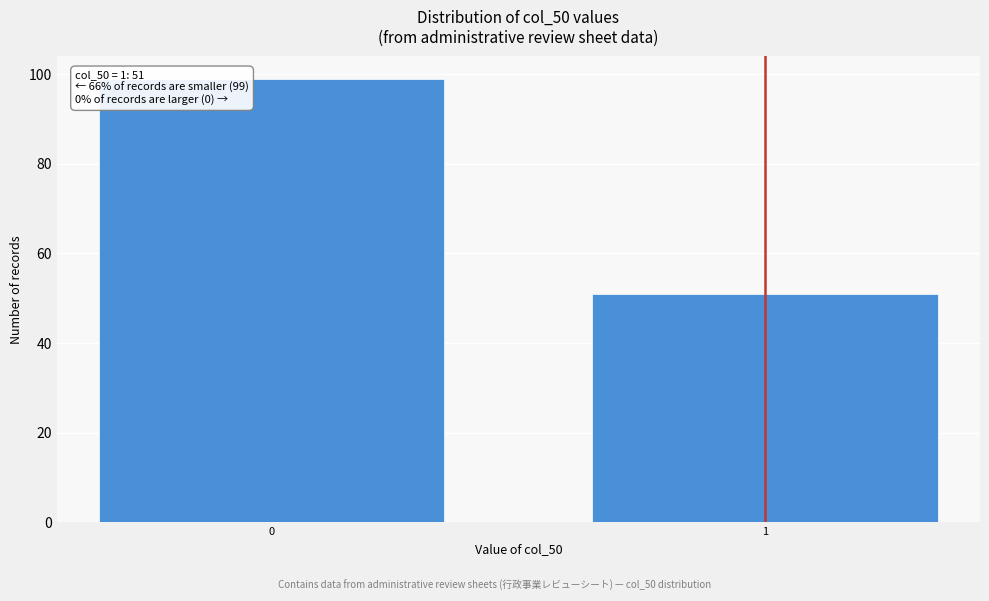

Reading left to right, list all the values displayed in this chart.

99	51